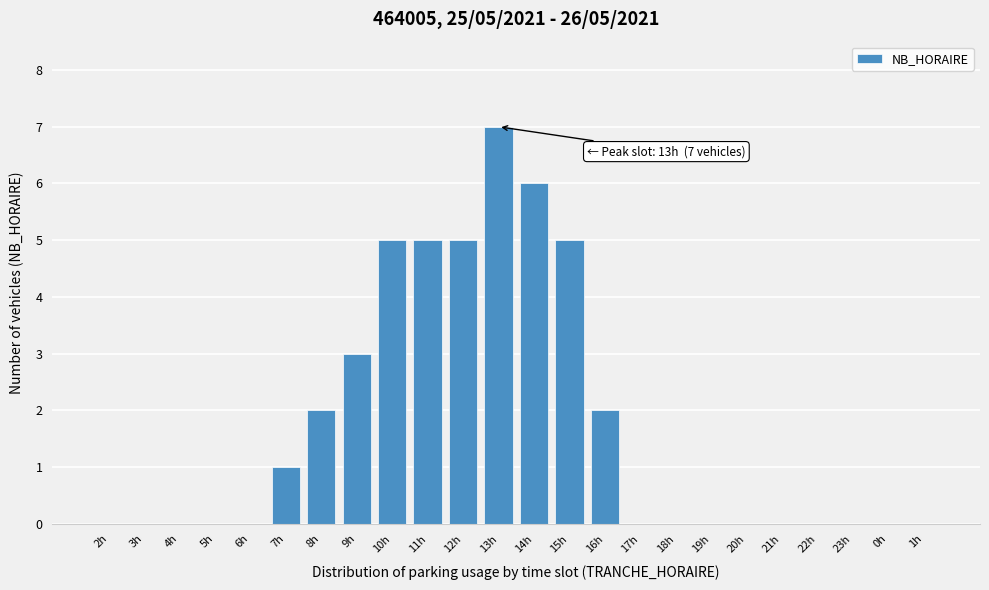

Reading left to right, what are all the values shown in this chart?

2h=0	3h=0	4h=0	5h=0	6h=0	7h=1	8h=2	9h=3	10h=5	11h=5	12h=5	13h=7	14h=6	15h=5	16h=2	17h=0	18h=0	19h=0	20h=0	21h=0	22h=0	23h=0	0h=0	1h=0